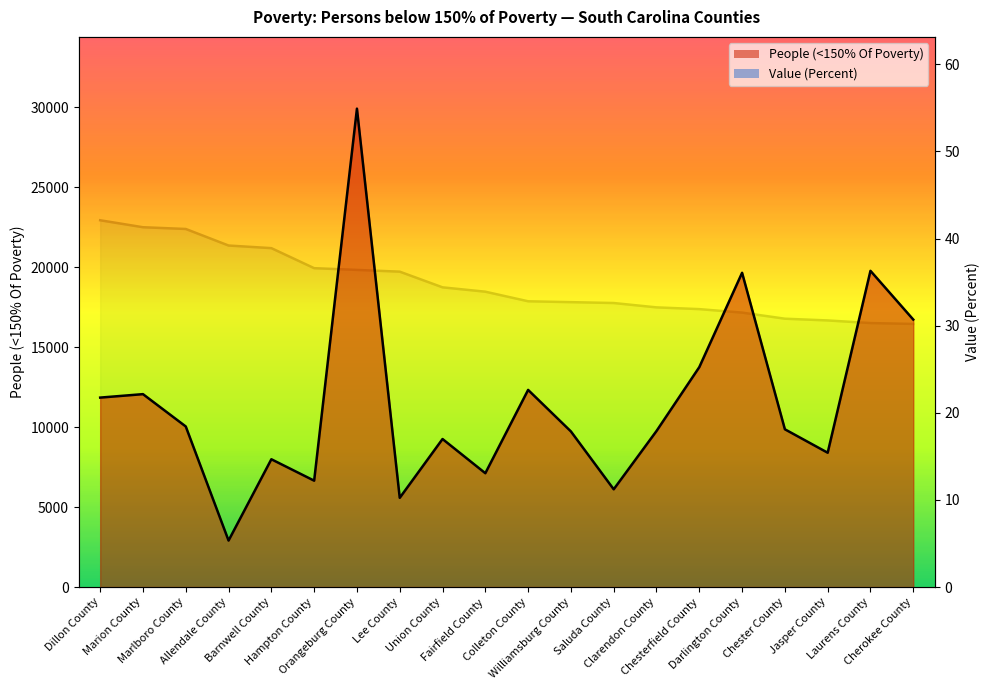

Which series has the widest spread of values?

People (<150% Of Poverty)